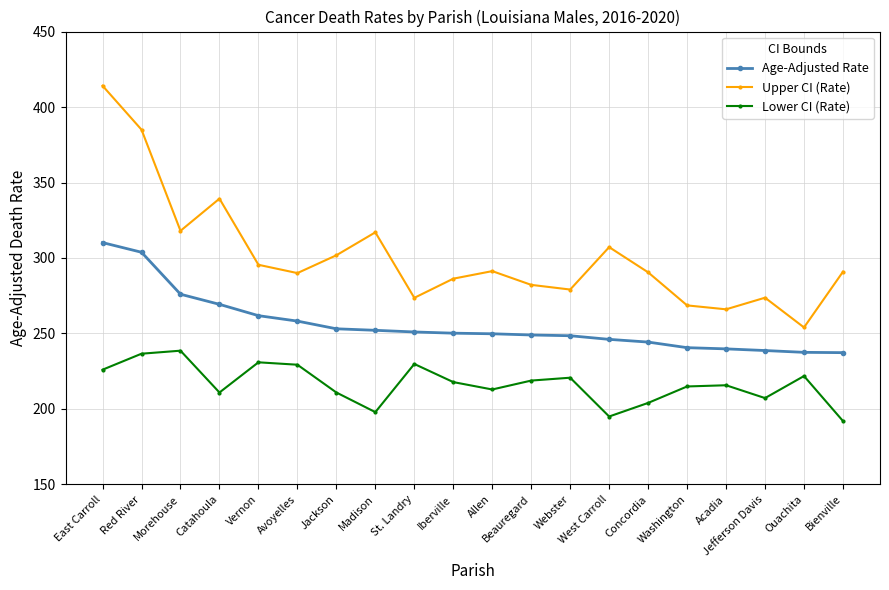

How many values in the Age-Adjusted Rate series exceed 250?

10